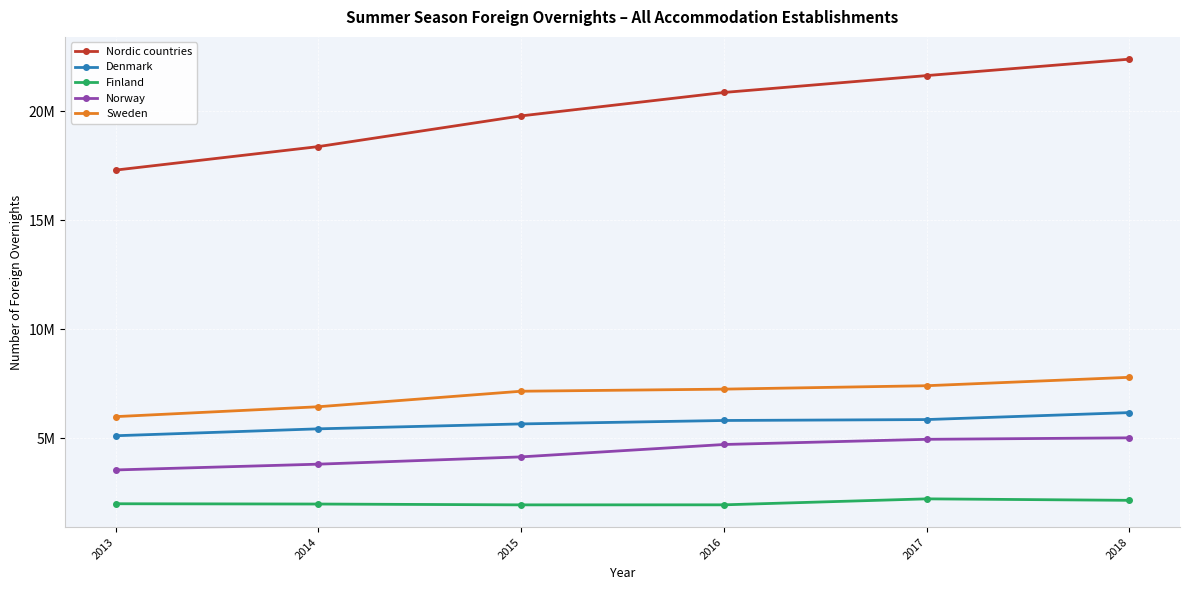

True or false: Norway and Denmark cross at least once.

False